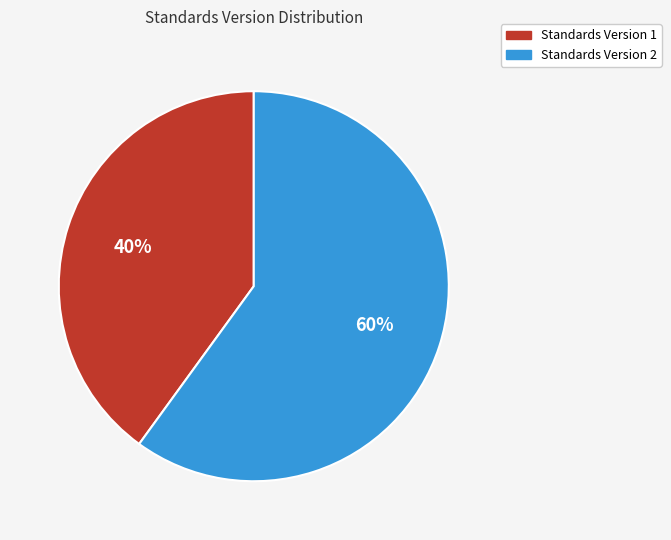

Is there a majority slice in this chart?

Yes